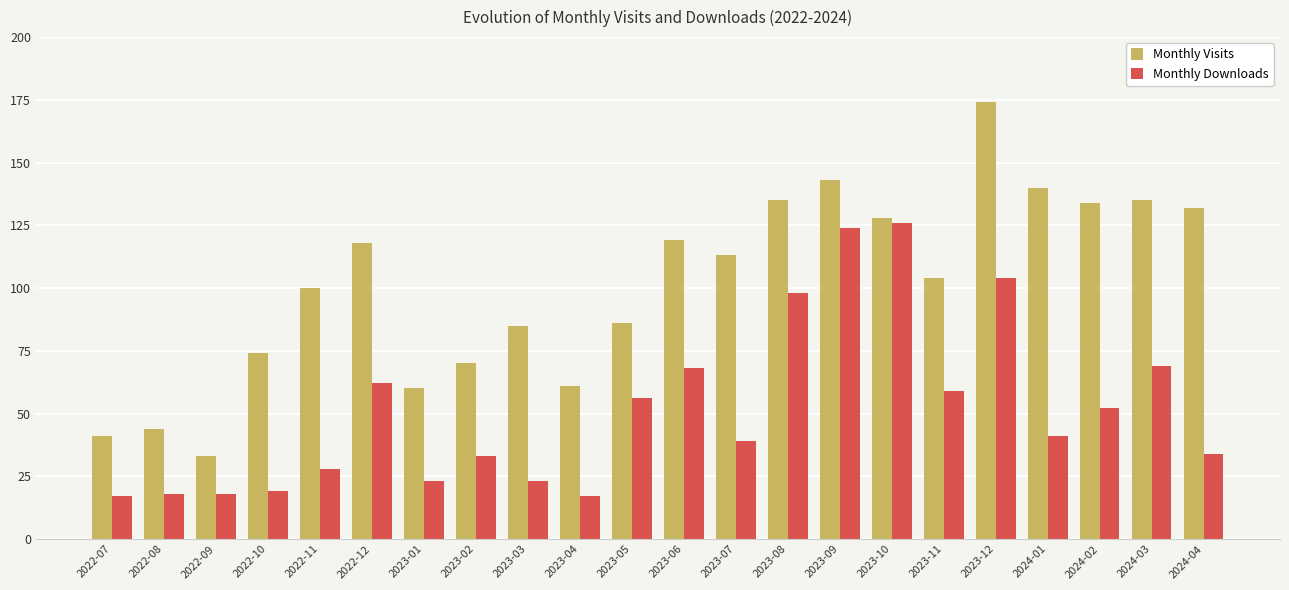

How many groups of bars are there?

22